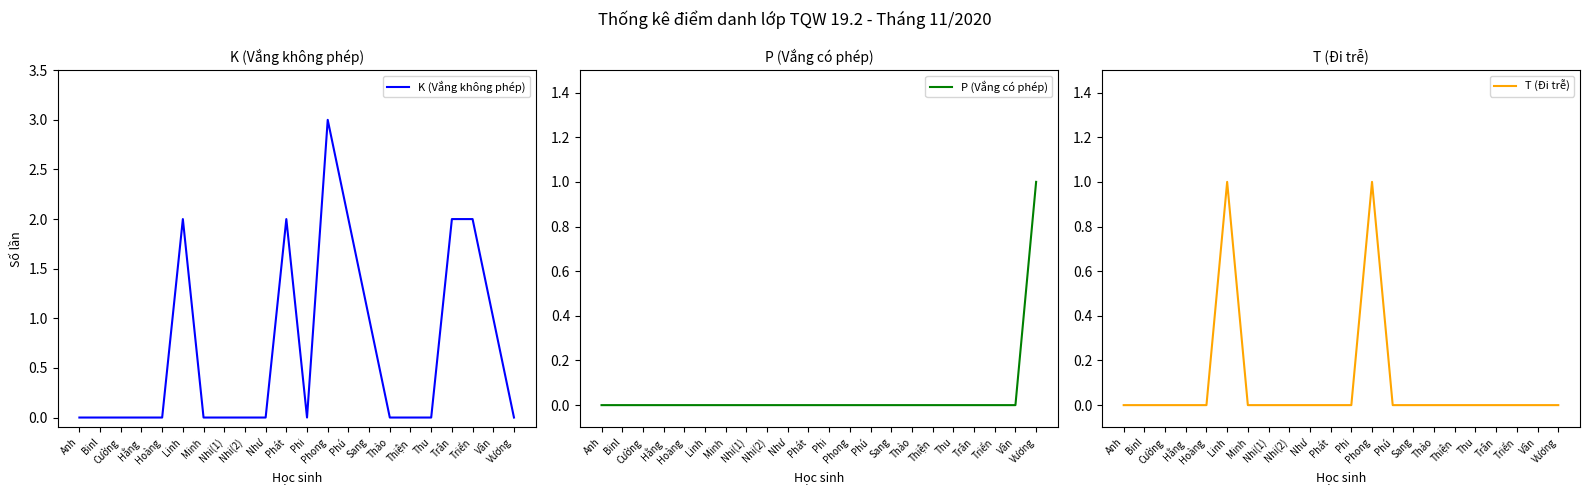

Is the value of K (Vắng không phép) at Phú greater than the value of P (Vắng có phép) at Triển?

Yes